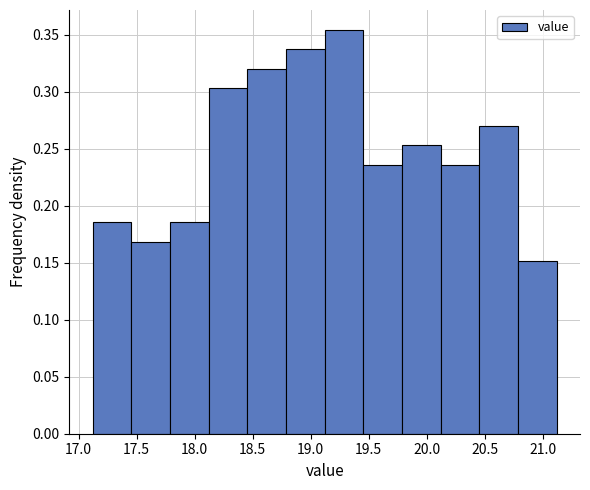

Reading left to right, list every bar in this chart as the range it spans on the x-axis followed by its height. Neither the bar edges nor the heights are printed on the chart, so give them approximately, as read against the axes.

17.10 to 17.45: 0.185
17.45 to 17.80: 0.170
17.80 to 18.10: 0.185
18.10 to 18.45: 0.305
18.45 to 18.80: 0.320
18.80 to 19.10: 0.335
19.10 to 19.45: 0.355
19.45 to 19.80: 0.235
19.80 to 20.10: 0.255
20.10 to 20.45: 0.235
20.45 to 20.80: 0.270
20.80 to 21.10: 0.150